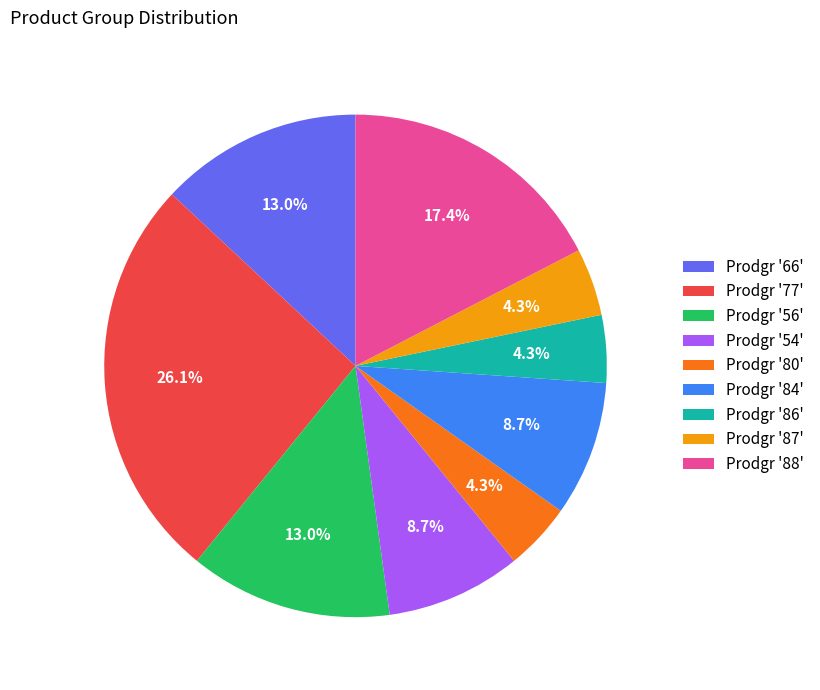

Between Prodgr '77' and Prodgr '88', which is larger?

Prodgr '77'